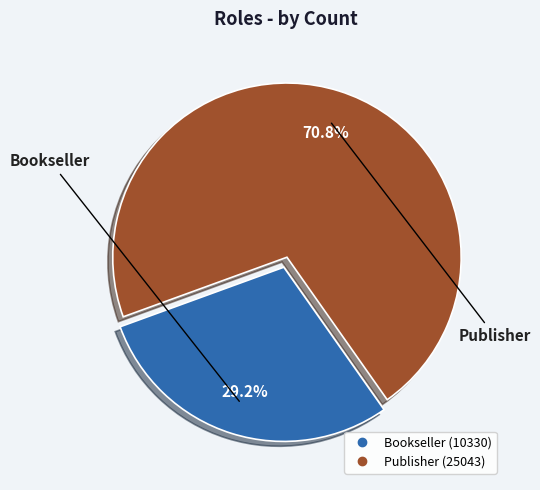

To the nearest percent, what is the average slice percentage?

50%